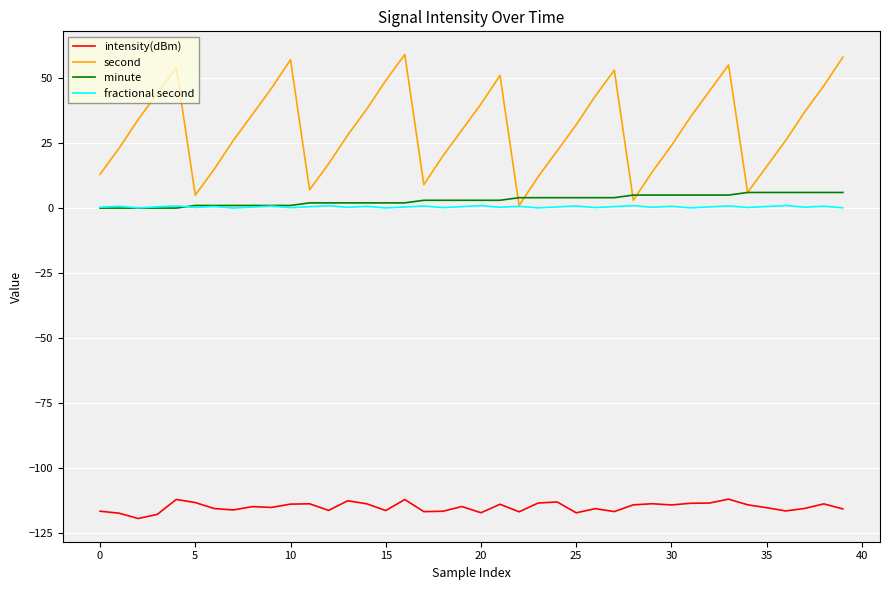

What is the difference between the maximum and second lowest values in the intensity(dBm) series?

5.9